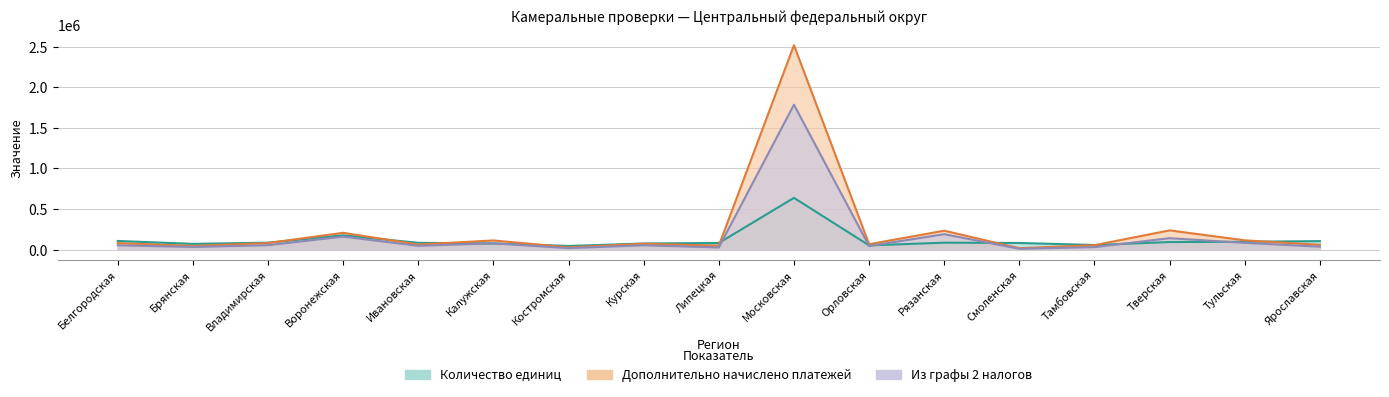

True or false: Количество единиц has a value of 44570 at Костромская.

True